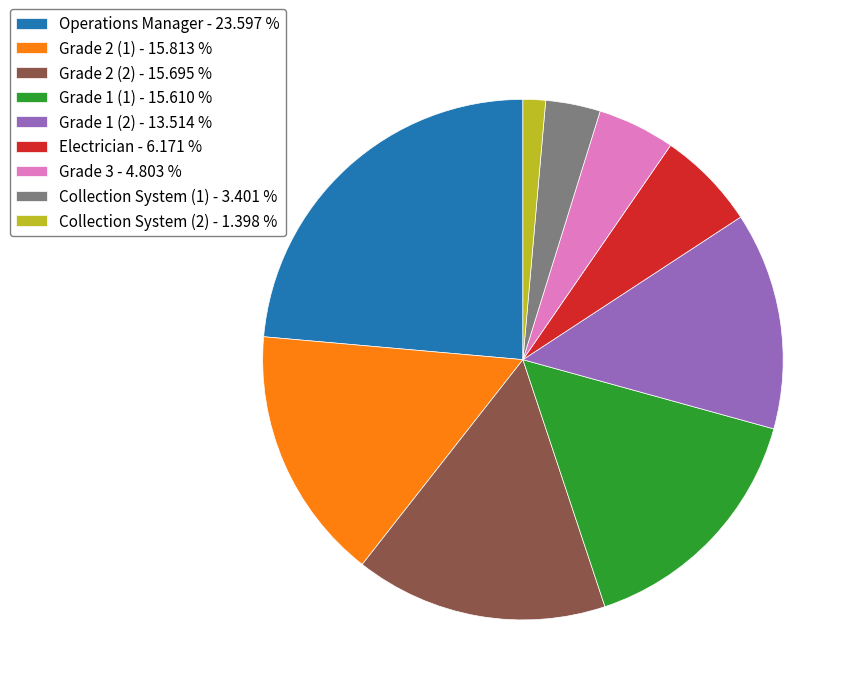

Is there any slice that represents more than half of the pie?

No